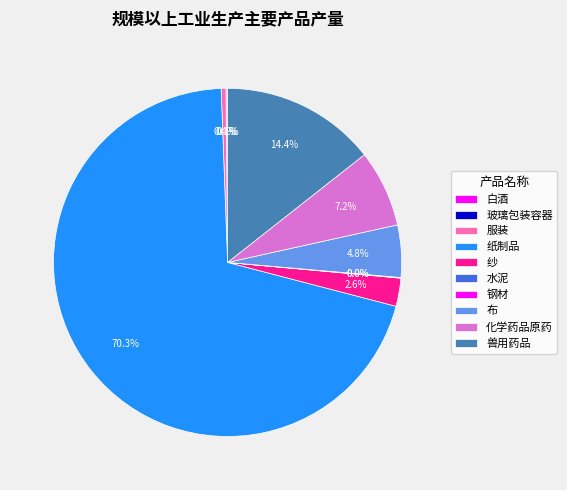

What is the change in value from 纸制品 to 纱?

-41462.0